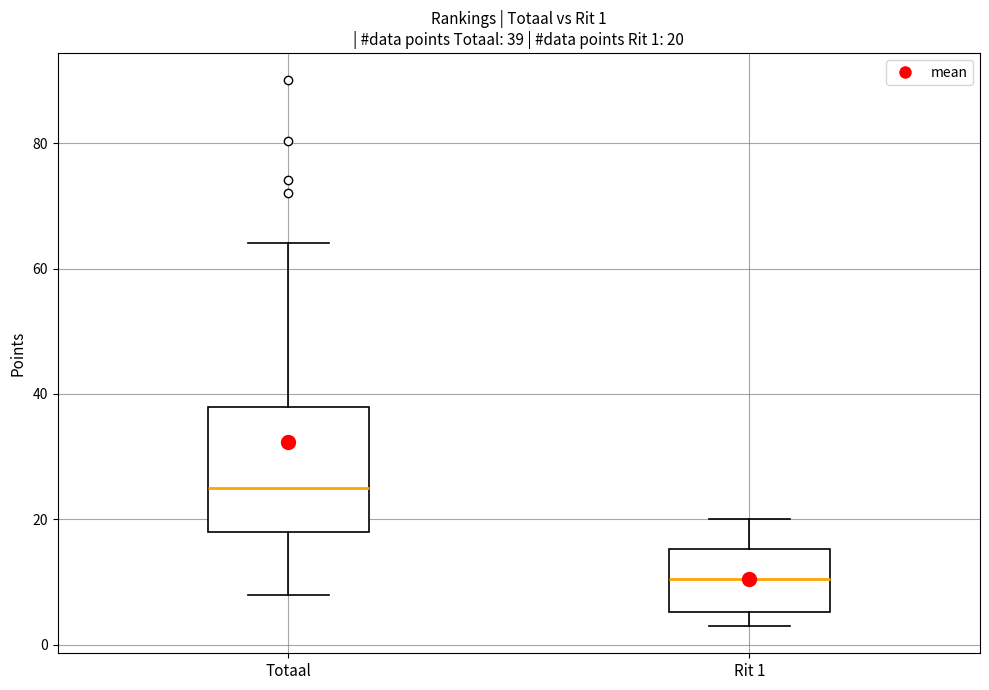

Comparing the boxes themselves (not the whiskers), which one is the tallest?

Totaal